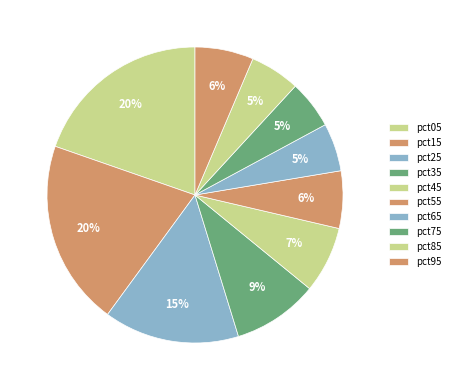

What is the smallest slice in the pie chart?

pct65